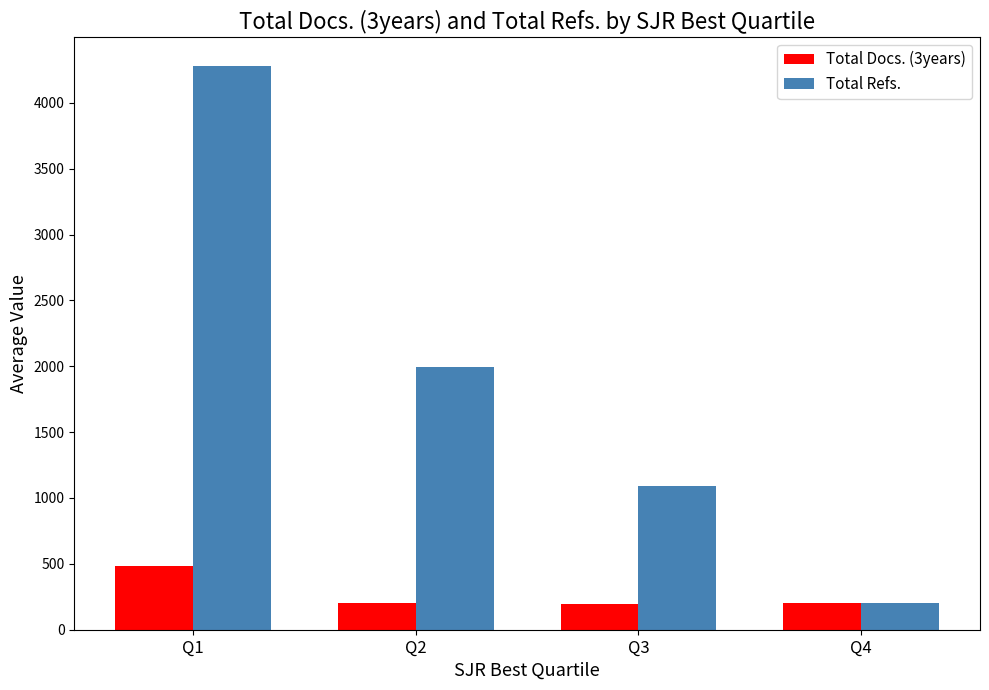

What is the difference between the highest and lowest values at Q1?

3800.6